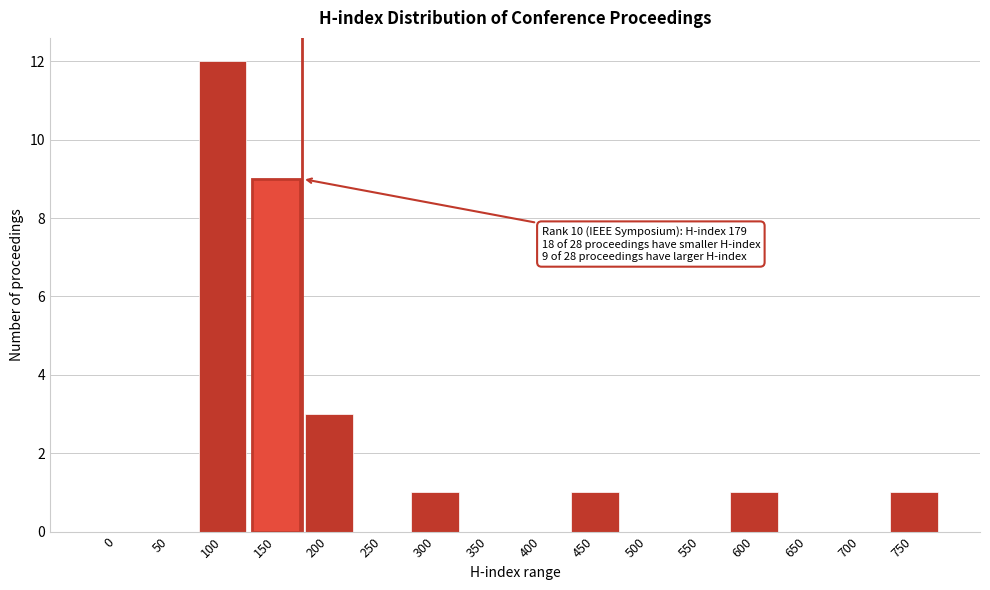

Reading left to right, what are all the values shown in this chart?

0=0	50=0	100=12	150=9	200=3	250=0	300=1	350=0	400=0	450=1	500=0	550=0	600=1	650=0	700=0	750=1